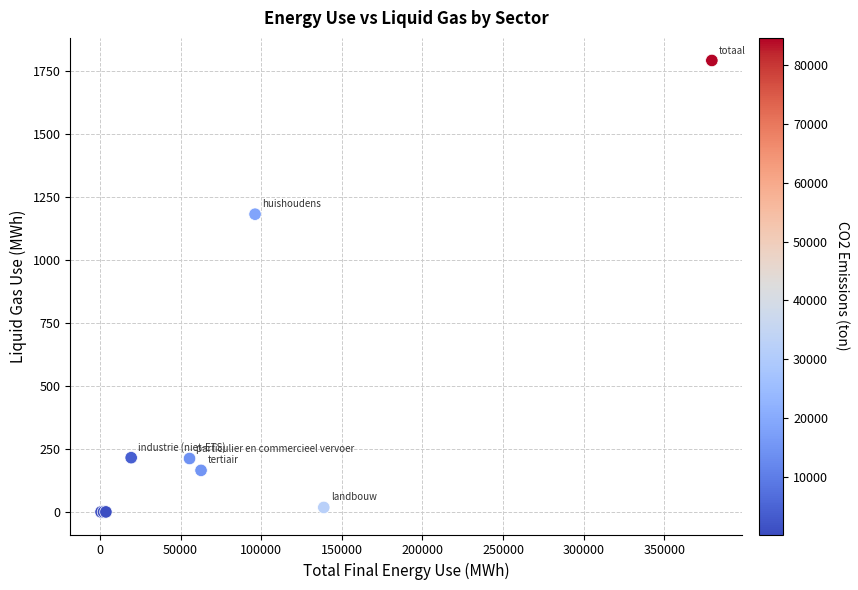

What Y value in the scatter plot is closest to 896?

1182.2